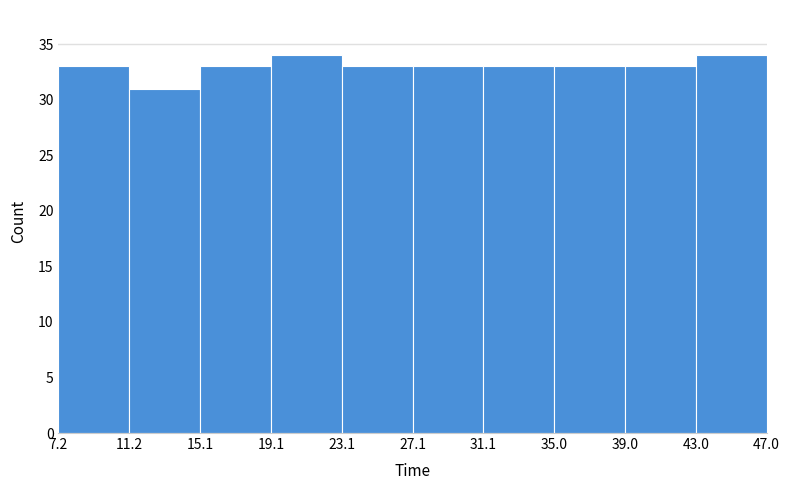

Reading left to right, transcribe this chart: for each bar, give the range it covers on the x-axis and its height. The values are not printed on the chart, so give them approximately, as read against the axis.

7.2 to 11.2: 33
11.2 to 15.1: 31
15.1 to 19.1: 33
19.1 to 23.1: 34
23.1 to 27.1: 33
27.1 to 31.1: 33
31.1 to 35.0: 33
35.0 to 39.0: 33
39.0 to 43.0: 33
43.0 to 47.0: 34